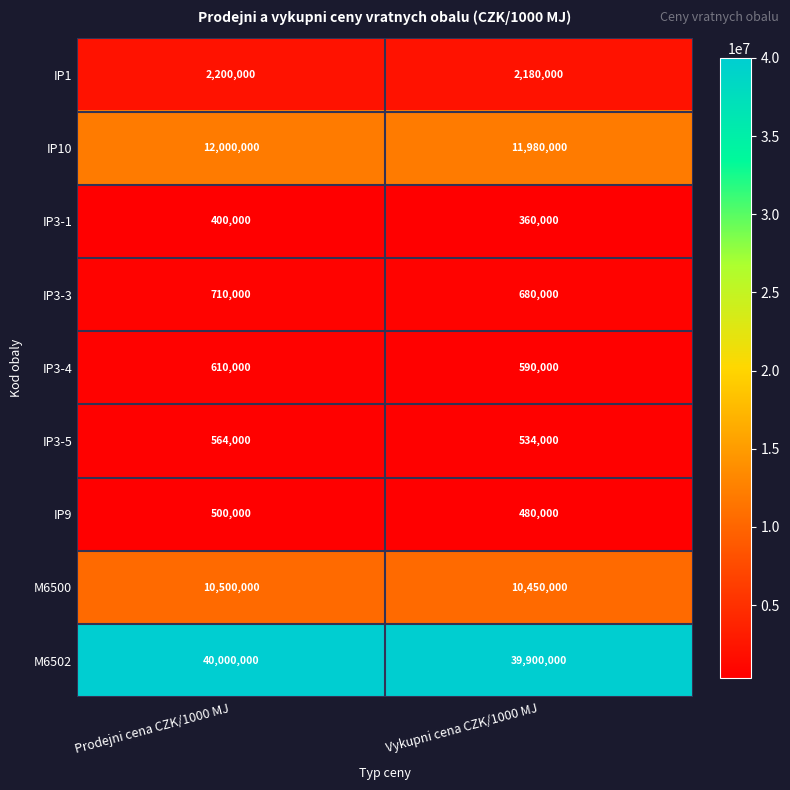

What is the sum of the IP3-1 values at Prodejni cena CZK/1000 MJ and Vykupni cena CZK/1000 MJ?

760000